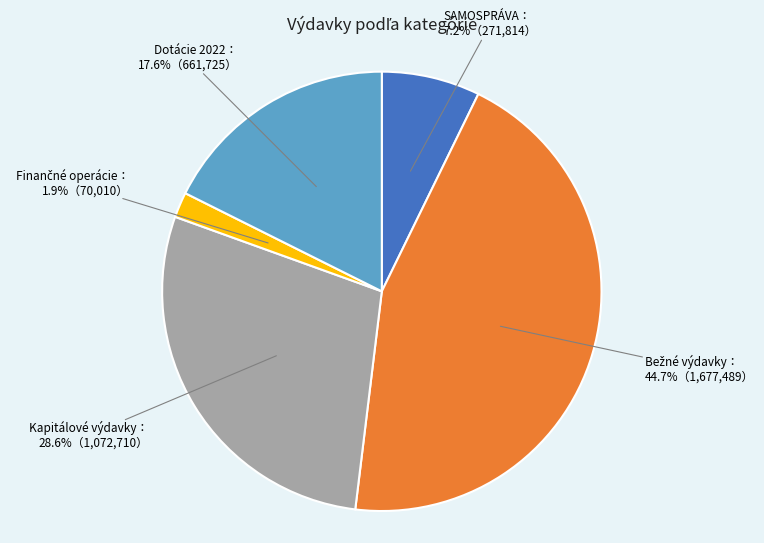

Count the number of slices in the pie.

5